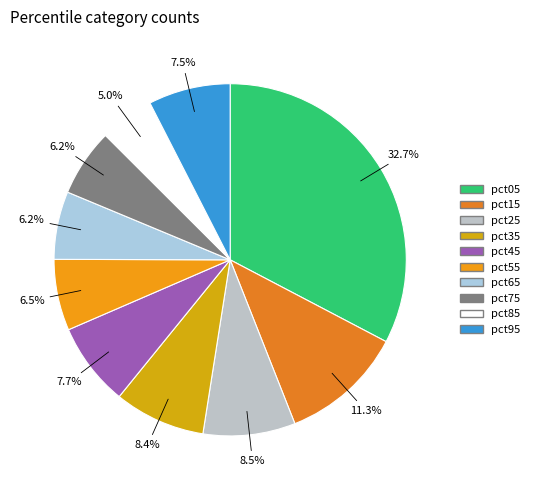

How much of the chart is everything except pct75?

93.8%